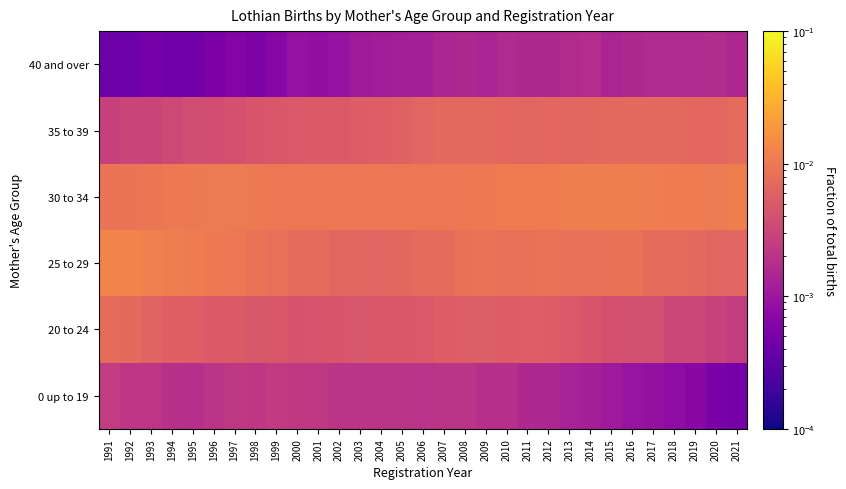

At which category is the sum across all series the highest?

1991